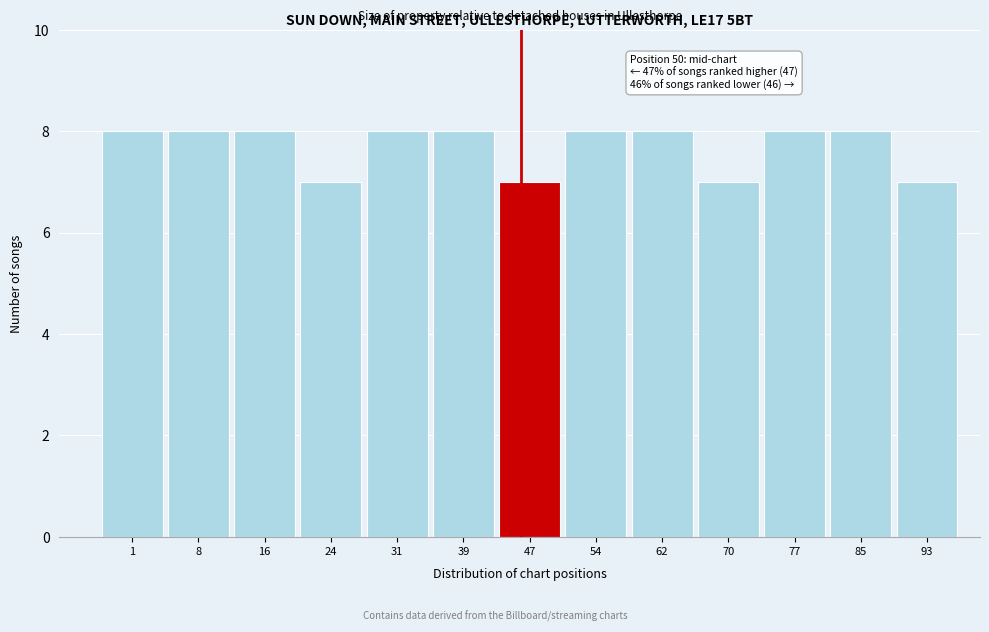

Reading right to left, extract all data points from this chart.

7	8	8	7	8	8	7	8	8	7	8	8	8